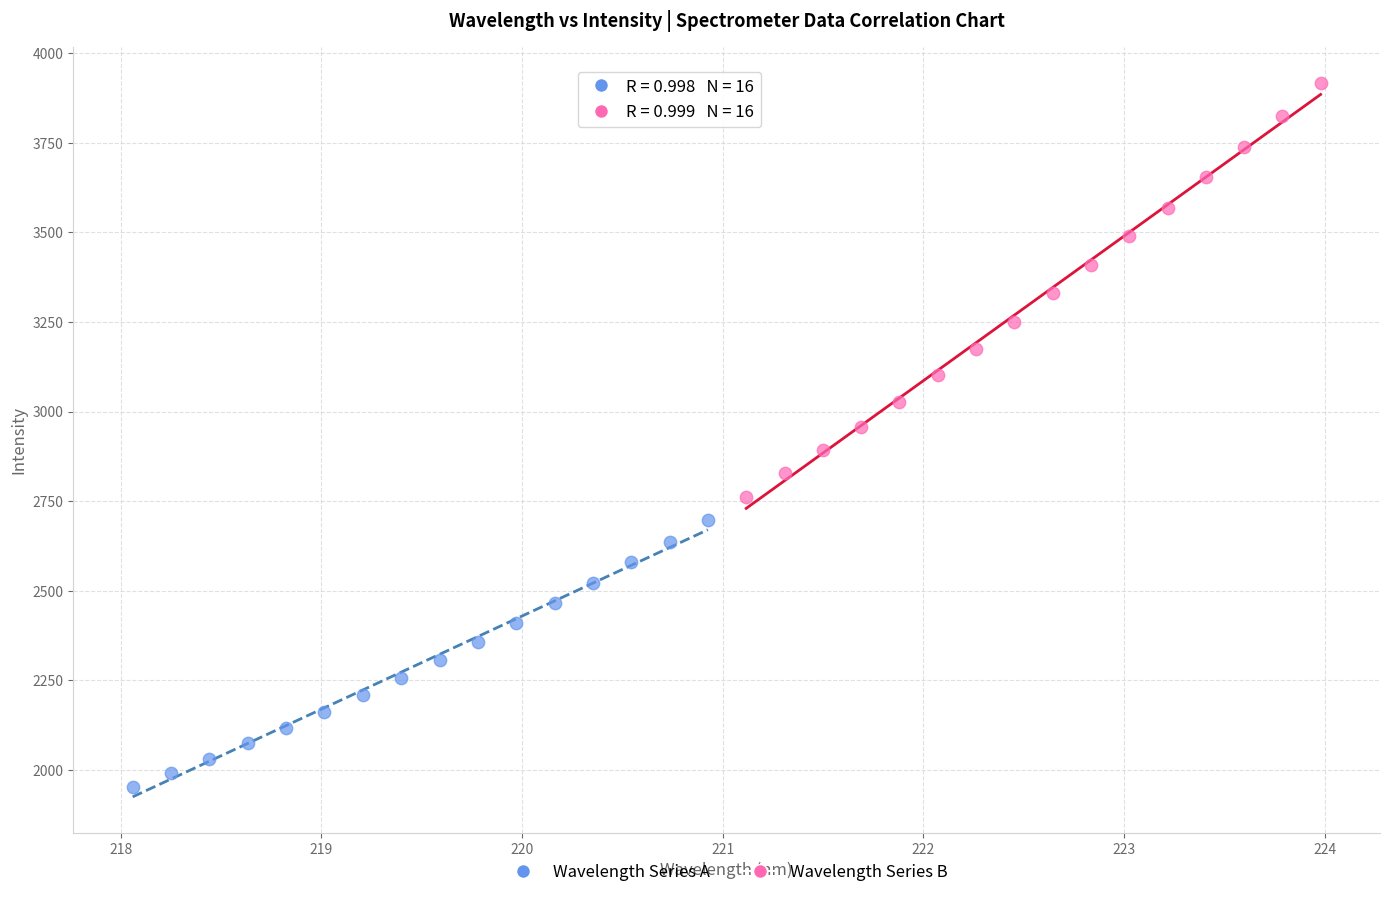

Which series has the largest Y range (max minus min)?

Wavelength Series B